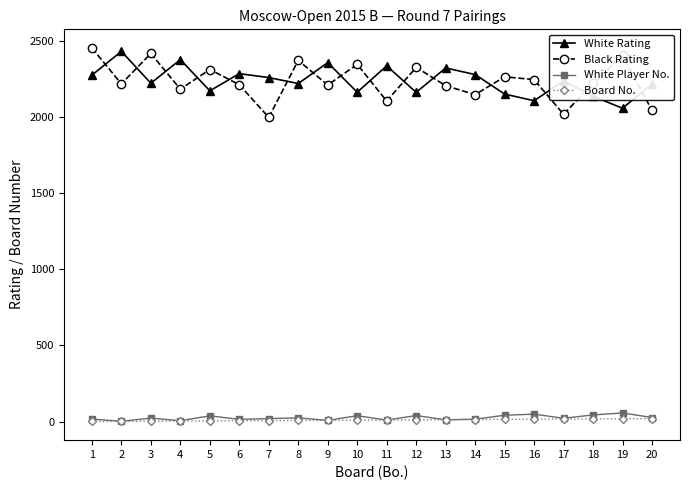

What are all the series names shown in the legend?

White Rating, Black Rating, White Player No., Board No.